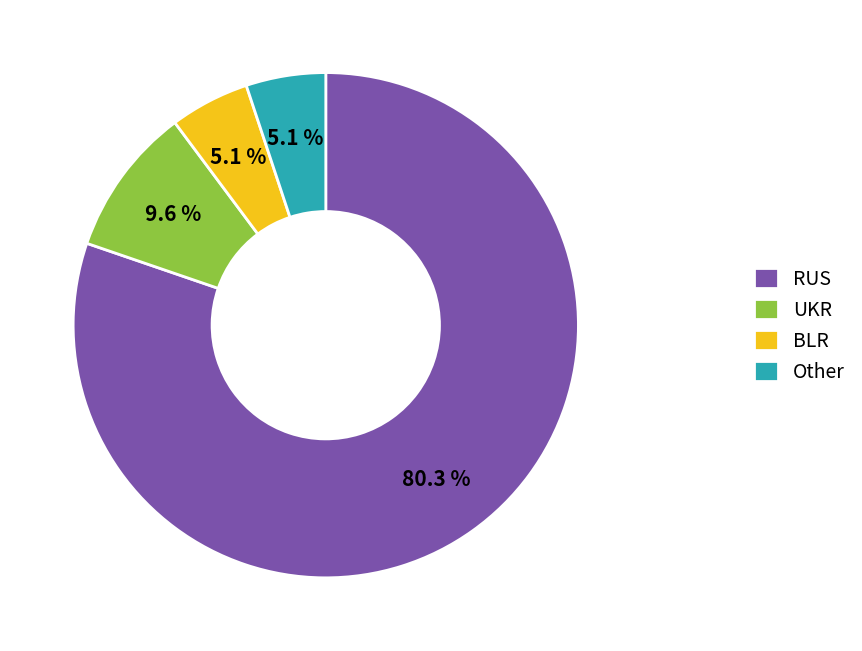

What is the ratio of the value at BLR to the value at UKR?

0.5